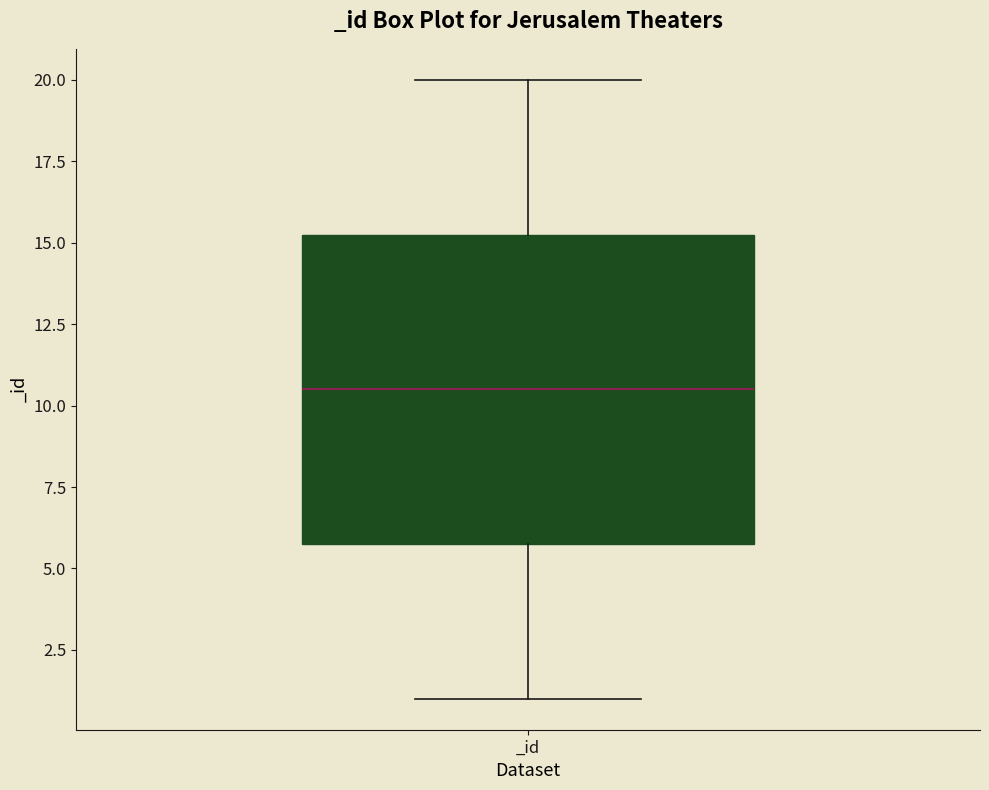

Read this box plot against the y-axis: the position of the median line, the range covered by the box, and the ends of both whiskers. The values are not printed on the chart, so give them approximately, as read against the axis.

median 10.5, box 6.0 to 15.5, whiskers 1.0 to 20.0